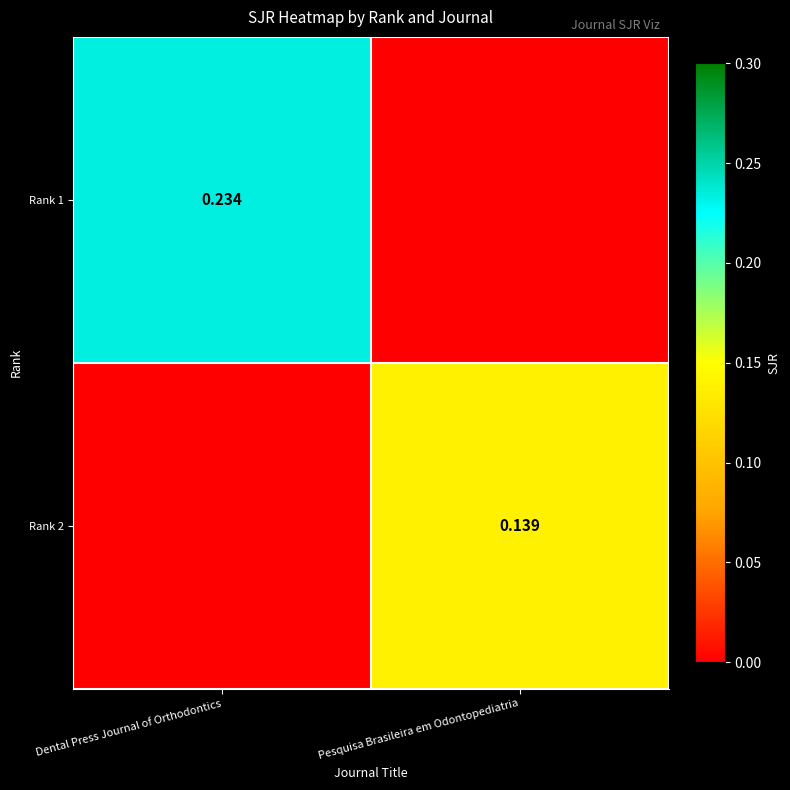

At which category does the chart reach its peak across all series?

Dental Press Journal of Orthodontics